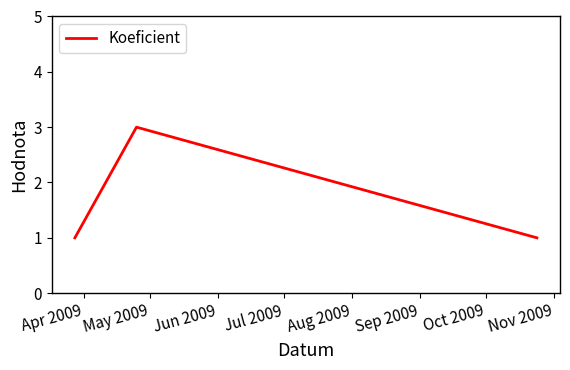

Reading left to right, what are all the values shown in this chart?

1	3	1